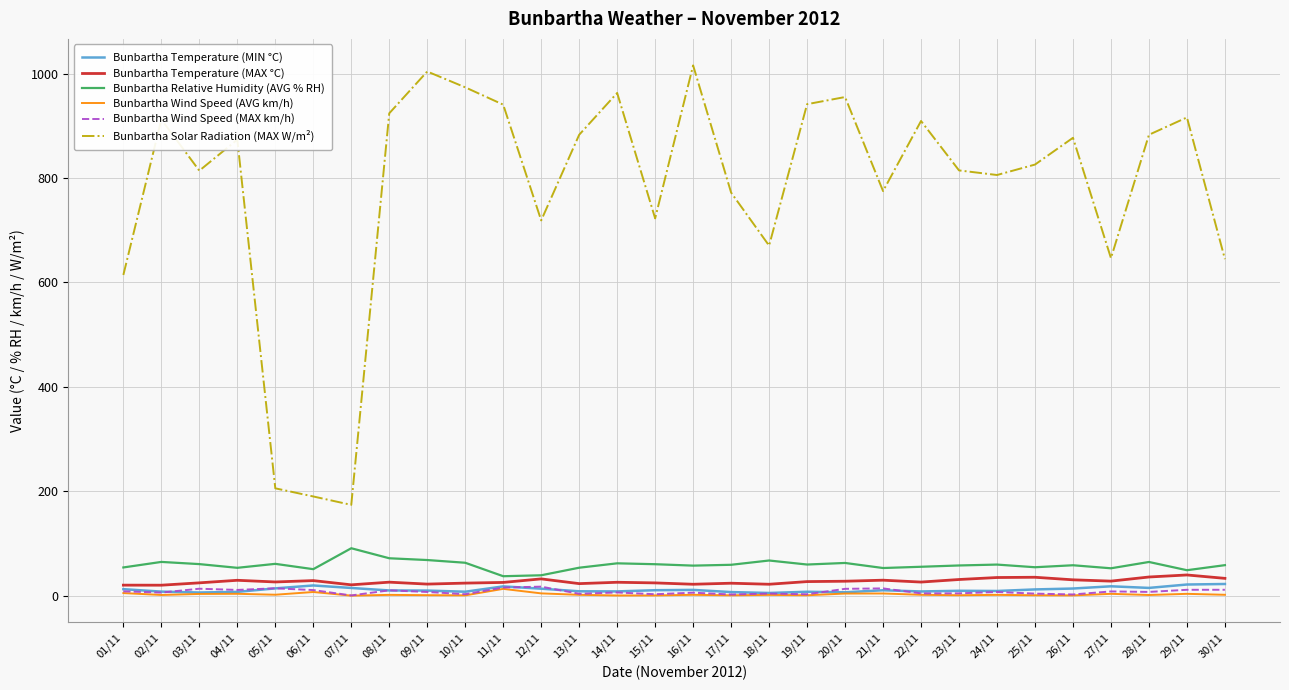

True or false: Bunbartha Wind Speed (AVG km/h) and Bunbartha Relative Humidity (AVG % RH) cross at least once.

False